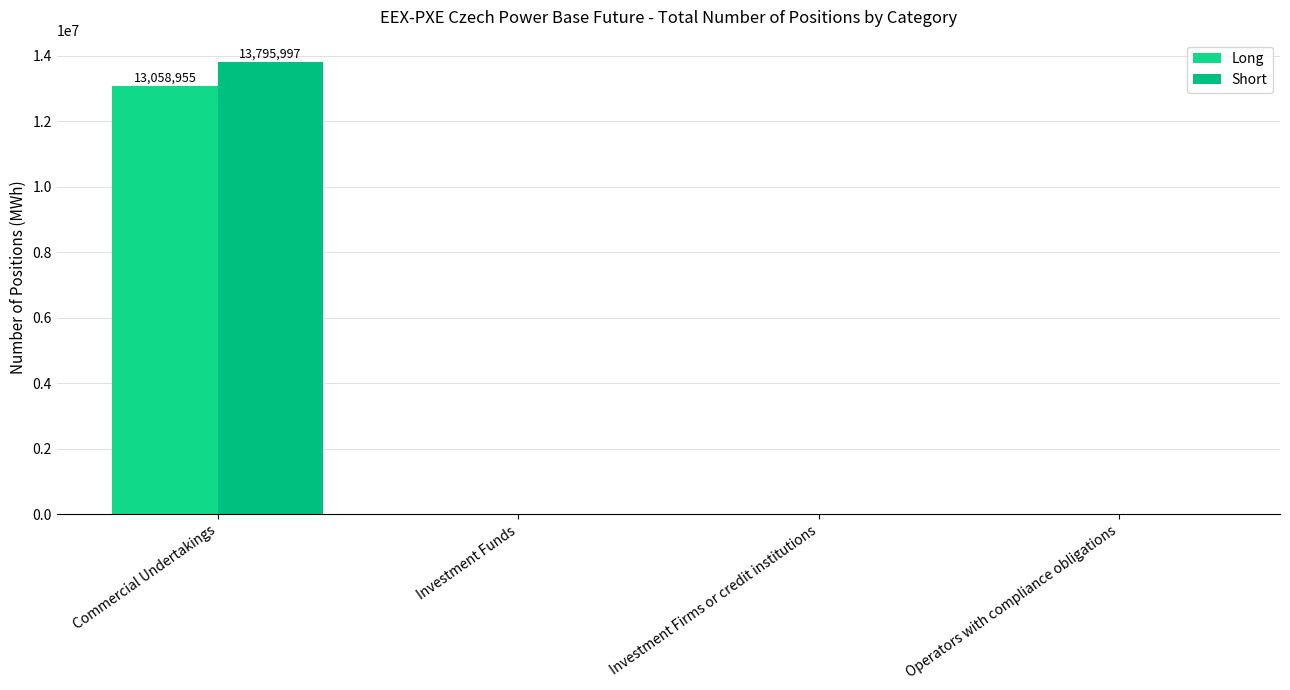

Is the value of Long at Investment Funds greater than the value of Short at Operators with compliance obligations?

No